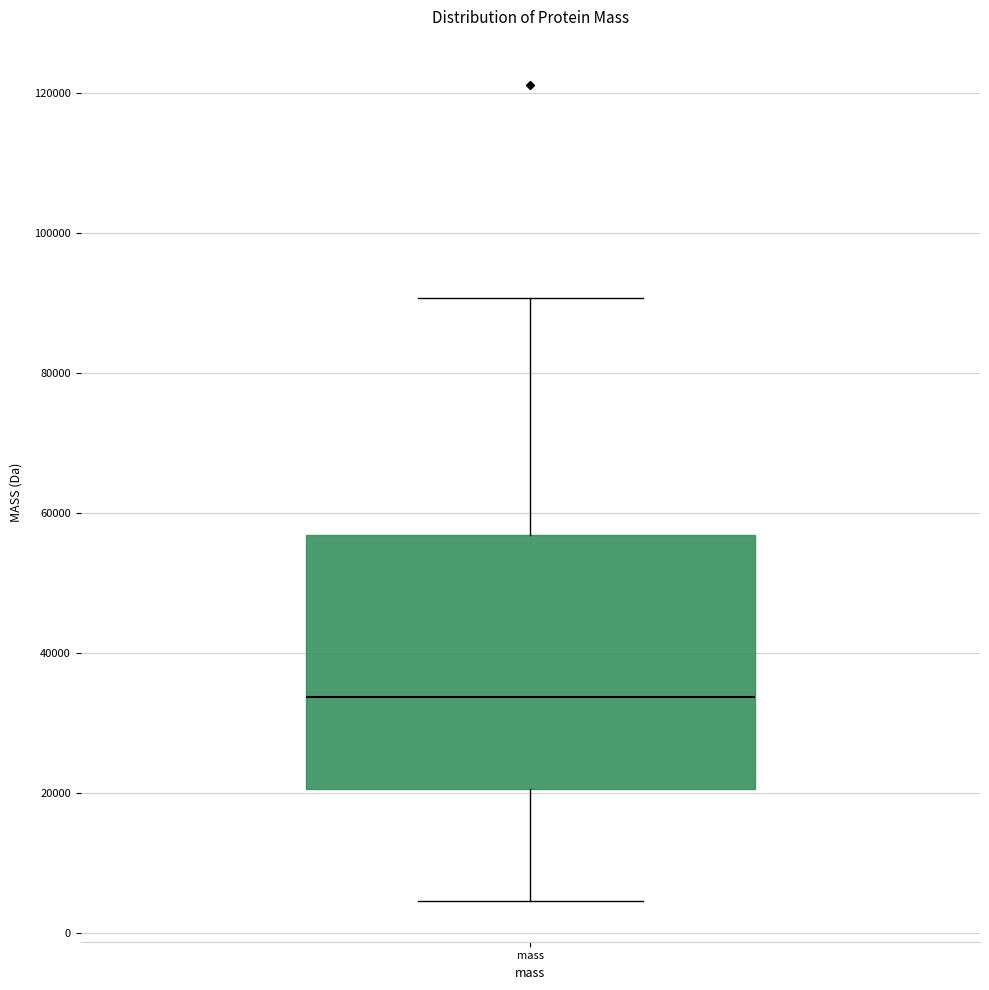

Where is the lower edge of the box for mass on the y-axis? The values are not printed on the chart, so give them approximately, as read against the axis.

20000